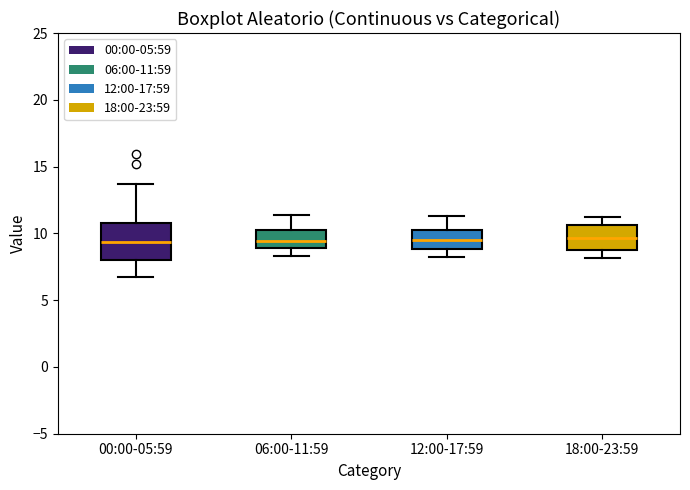

Reading left to right, read every box against the y-axis: the position of its median line, the range the box covers, and the ends of its whiskers. The values are not printed on the chart, so give them approximately, as read against the axis.

00:00-05:59: median 9.5, box 8.0 to 11.0, whiskers 6.5 to 13.5
06:00-11:59: median 9.5, box 9.0 to 10.0, whiskers 8.5 to 11.5
12:00-17:59: median 9.5, box 9.0 to 10.5, whiskers 8.5 to 11.5
18:00-23:59: median 9.5, box 9.0 to 10.5, whiskers 8.0 to 11.0